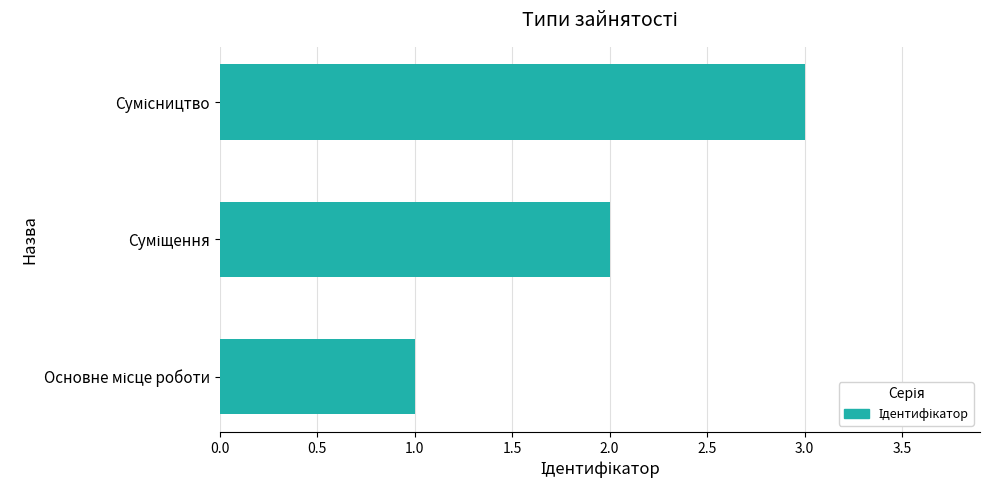

What is the greatest value displayed?

3